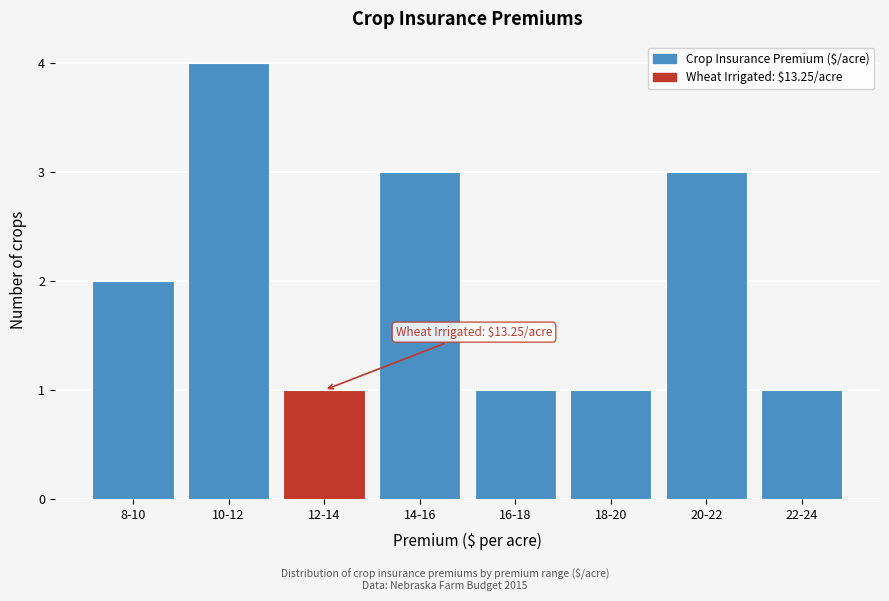

Reading right to left, extract all data points from this chart.

1	3	1	1	3	1	4	2